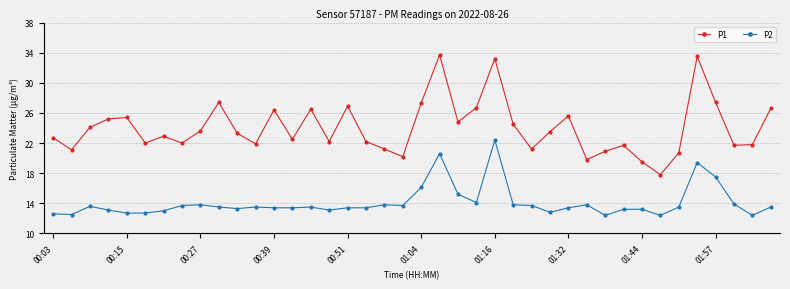

What is the smallest value displayed?

12.4